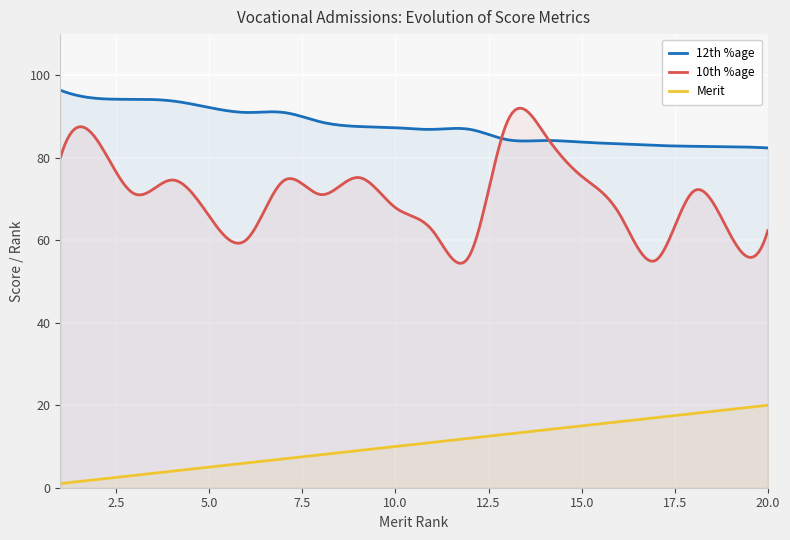

Is it true that Merit equals 1.0 at 1?

True